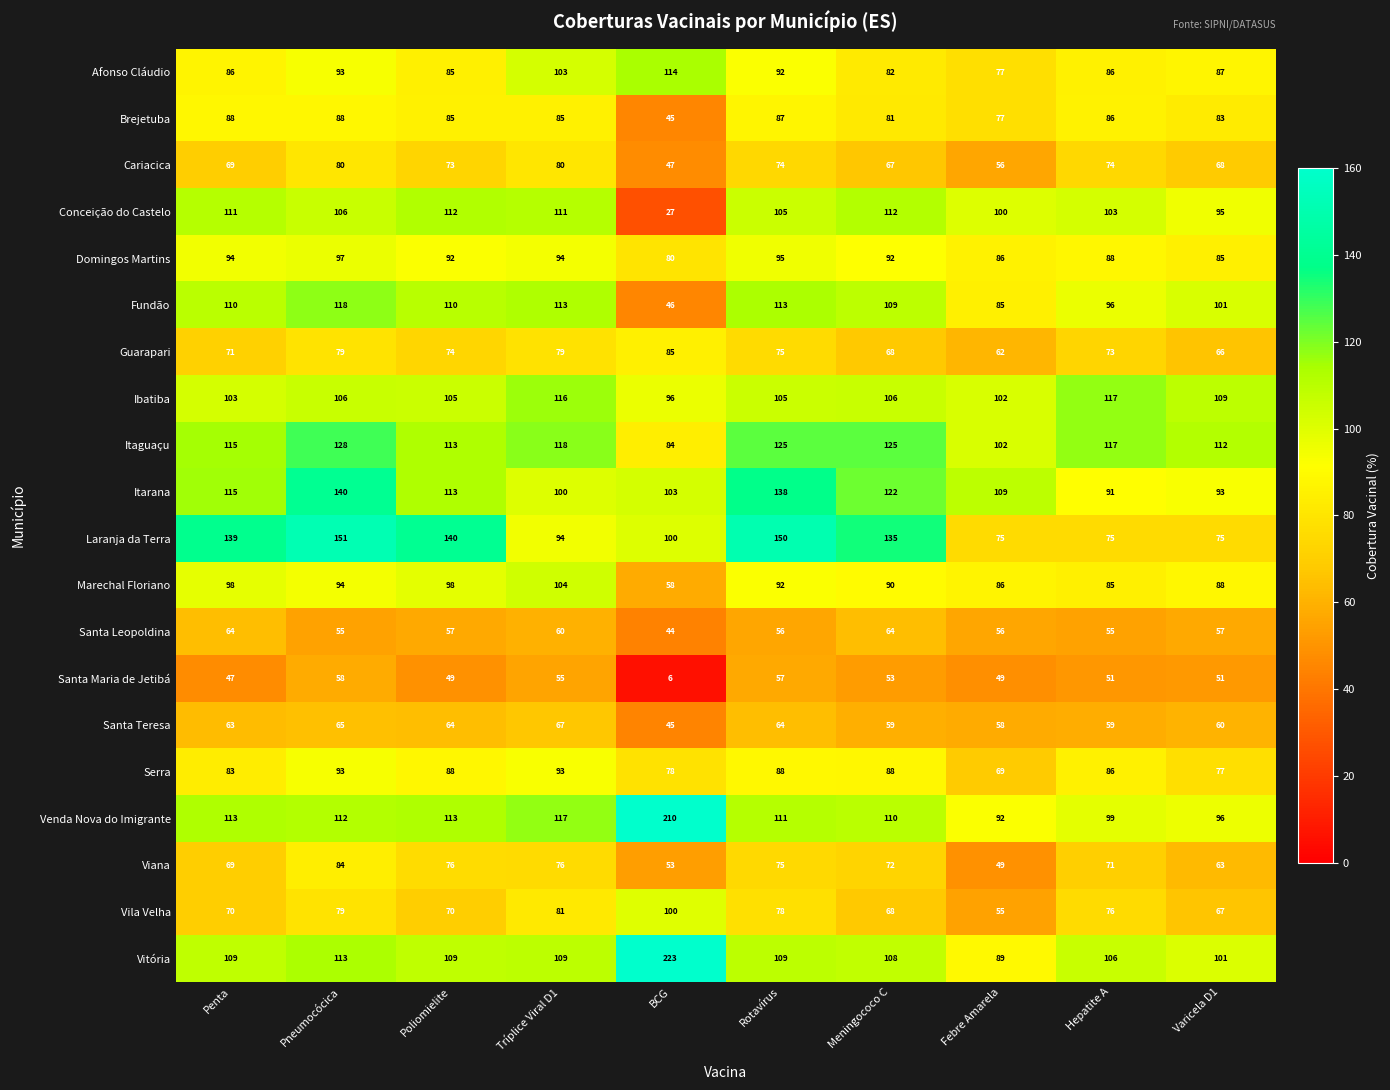

Which category has the highest value across all series?

BCG